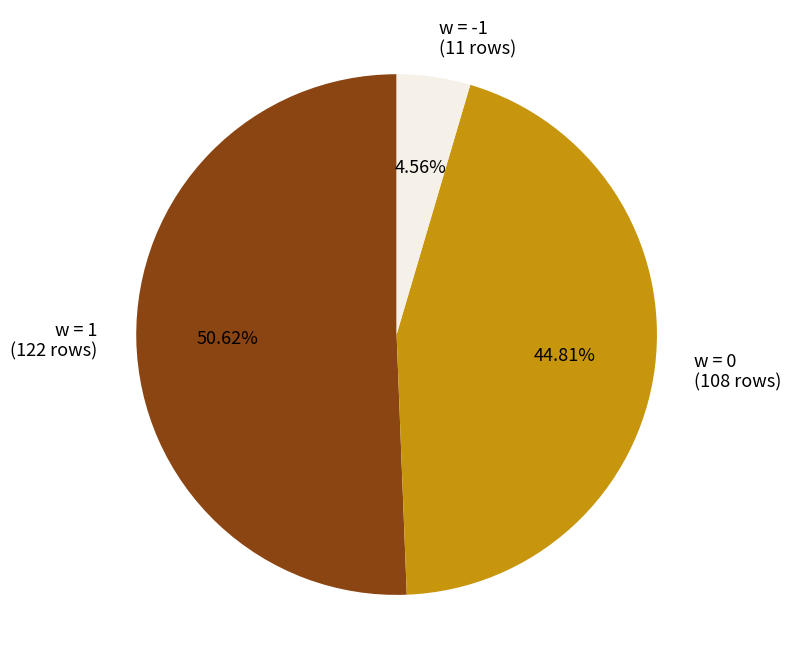

Is there any slice that represents more than half of the pie?

Yes